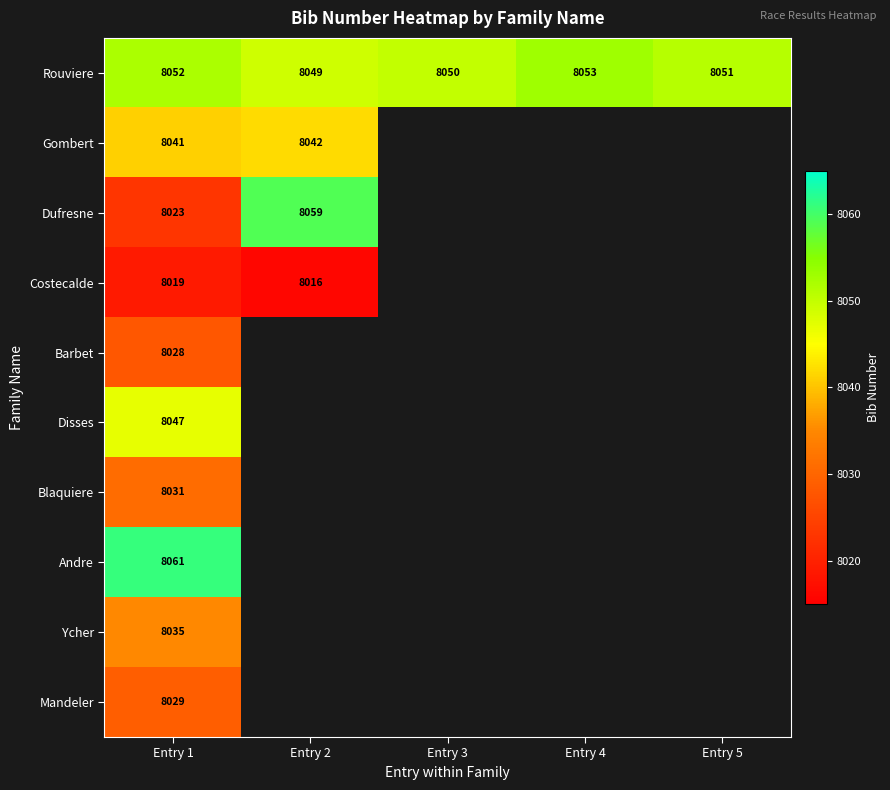

Rank the categories by Rouviere value from highest to lowest.

Entry 4, Entry 1, Entry 5, Entry 3, Entry 2